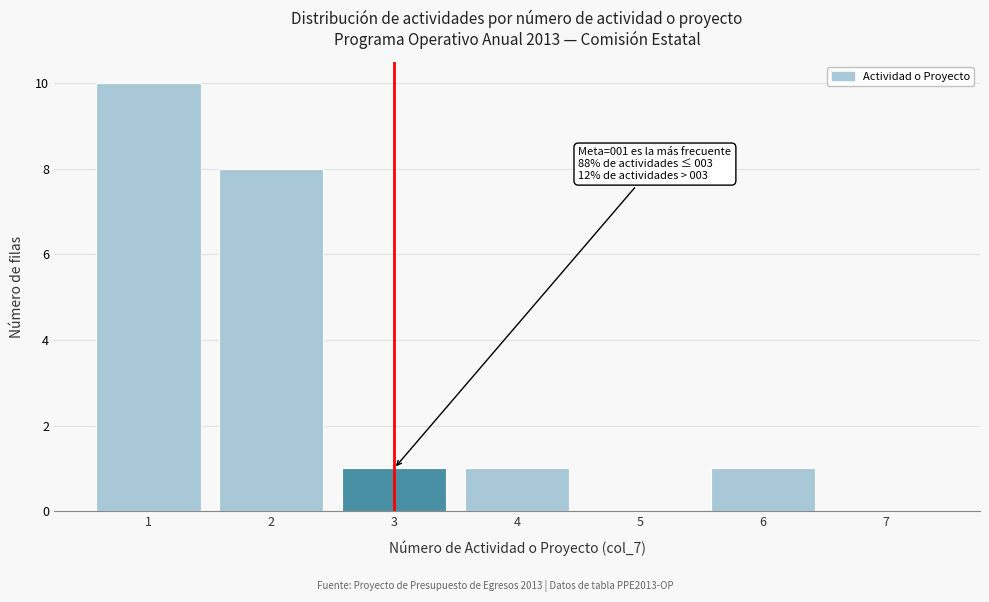

Over which range of the x-axis is the bar tallest?

0.5 to 1.5